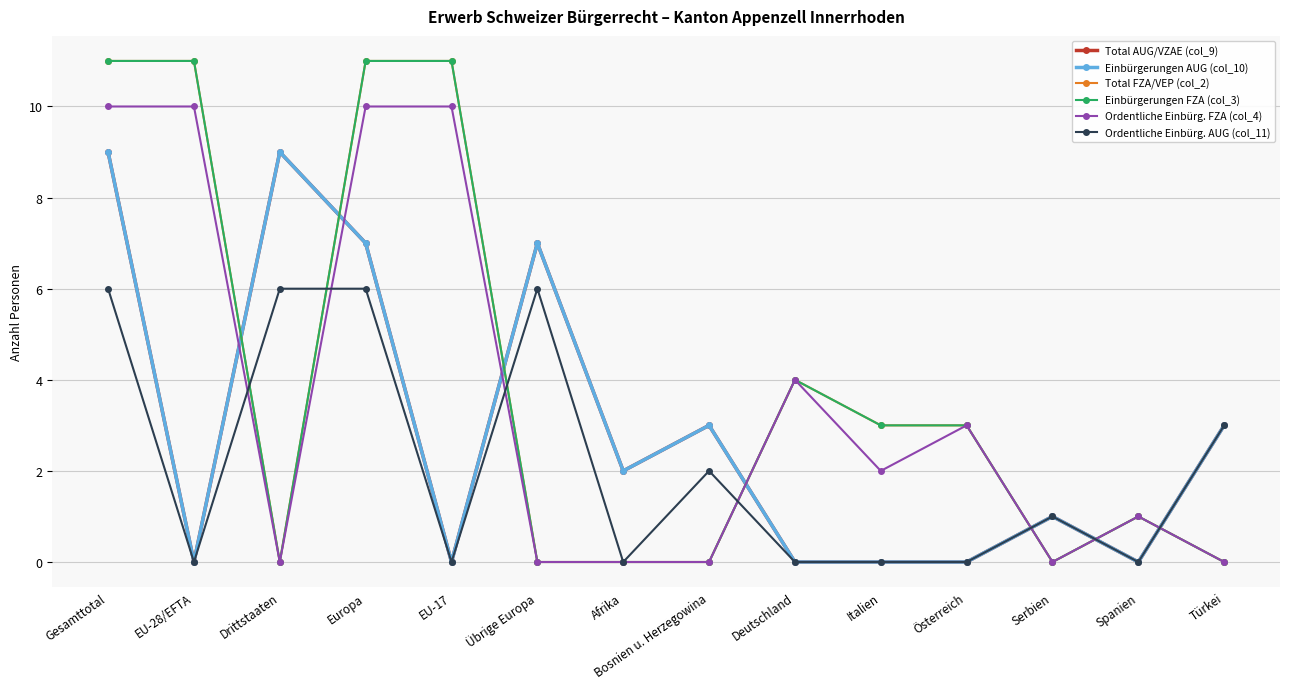

What position from the left is Bosnien u. Herzegowina?

8